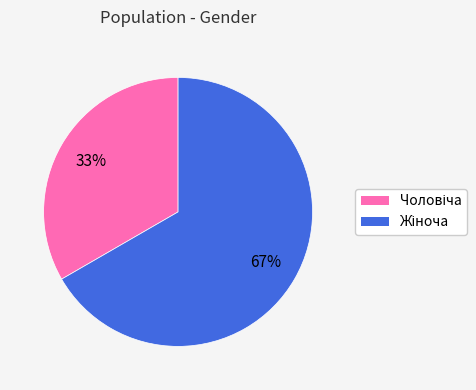

To the nearest percent, what is the average slice percentage?

50%